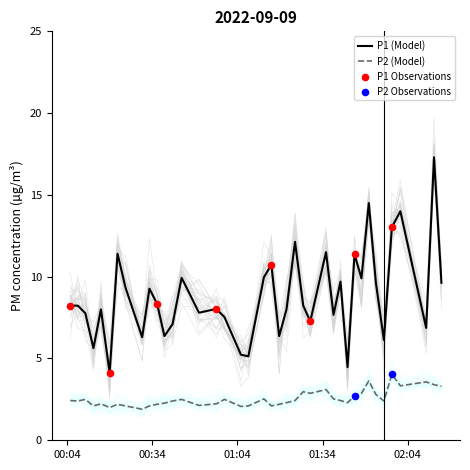

True or false: P1 (Model) and P2 (Model) intersect in this chart.

False